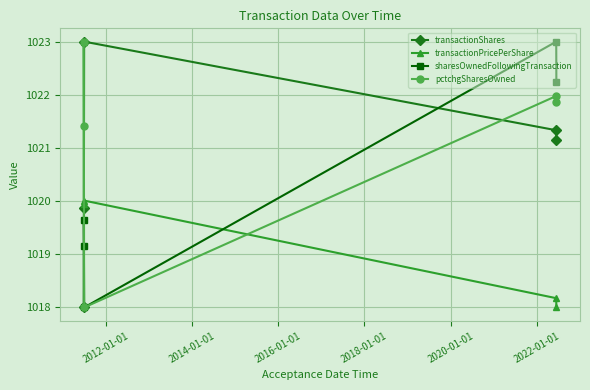

After their last crossing, which series has the higher values: transactionShares or sharesOwnedFollowingTransaction?

sharesOwnedFollowingTransaction